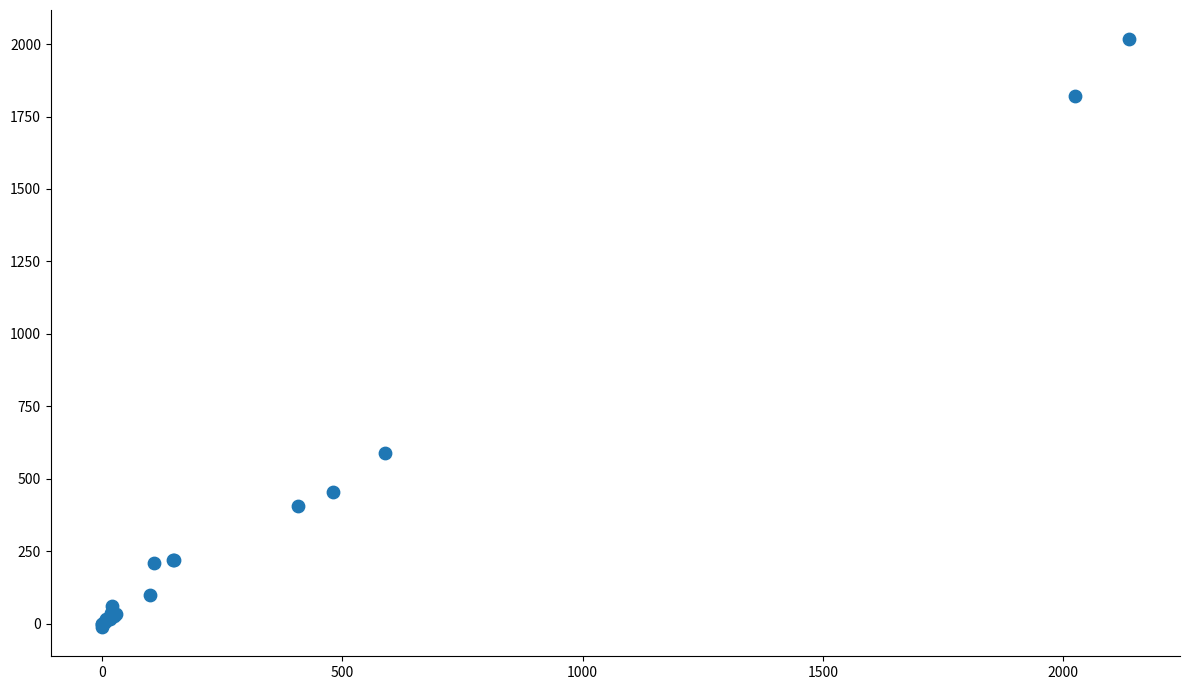

What Y value in the scatter plot is closest to 1002?

588.0